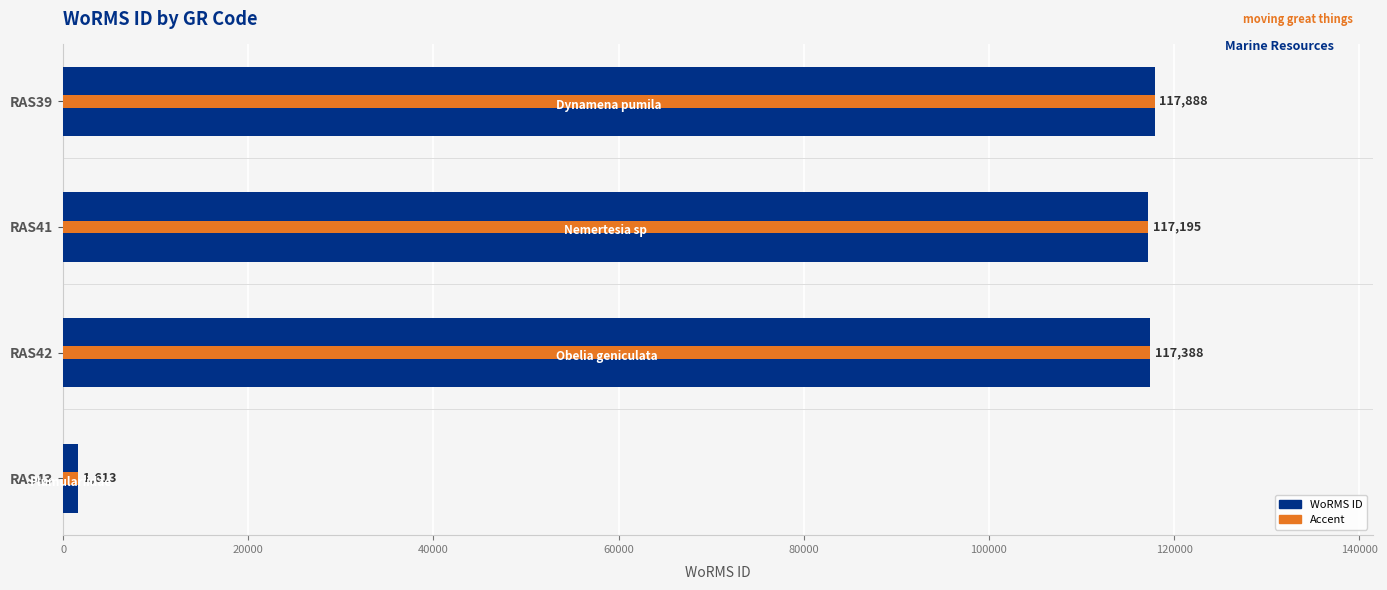

How many data points are above 117388?

1